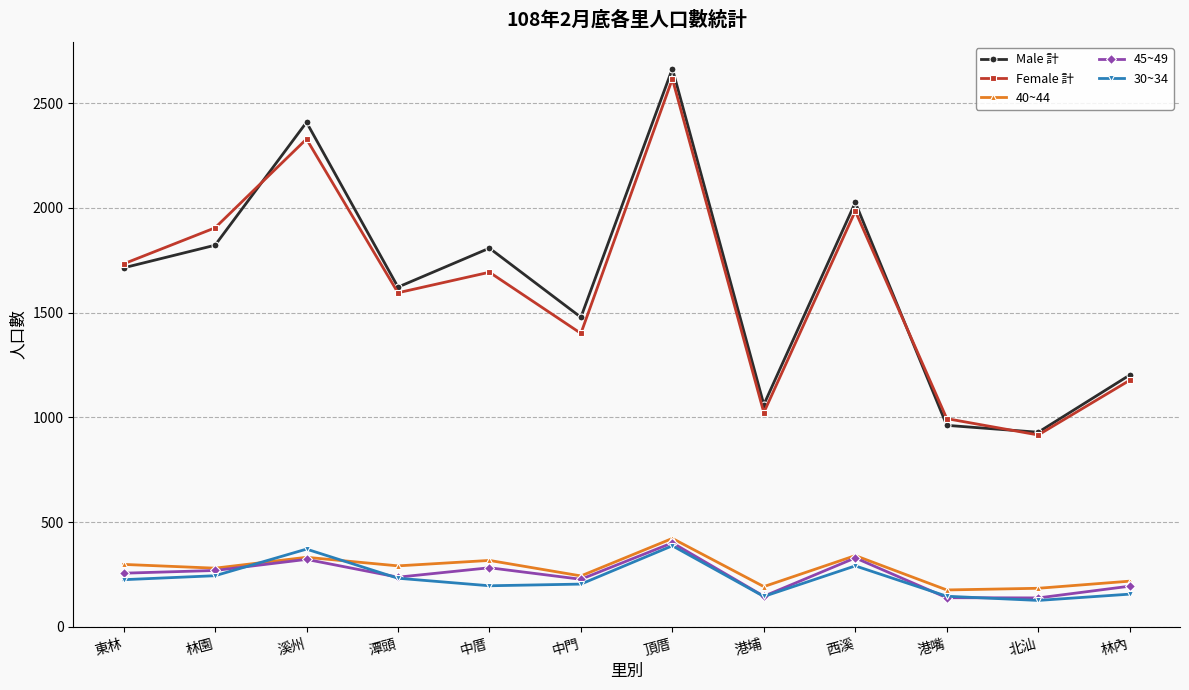

True or false: 30~34 has a value of 371 at 溪州.

True